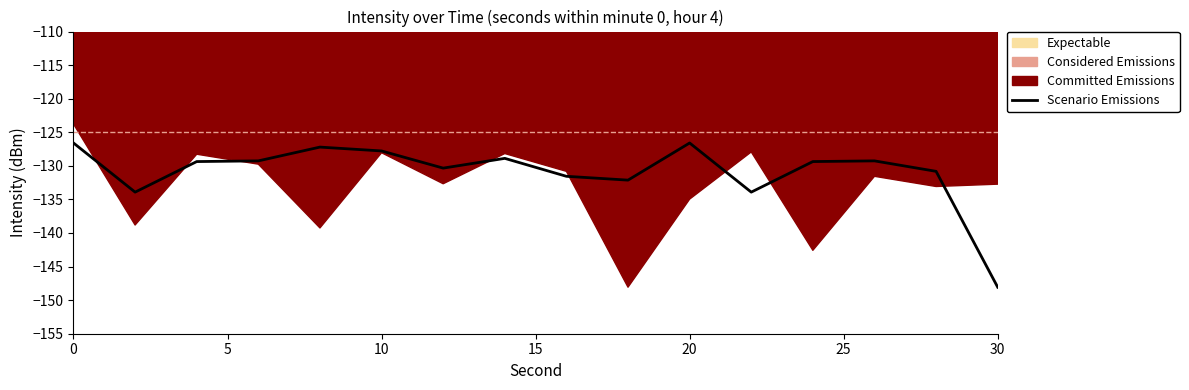

Which category has the lowest value in the Scenario Emissions series?

30